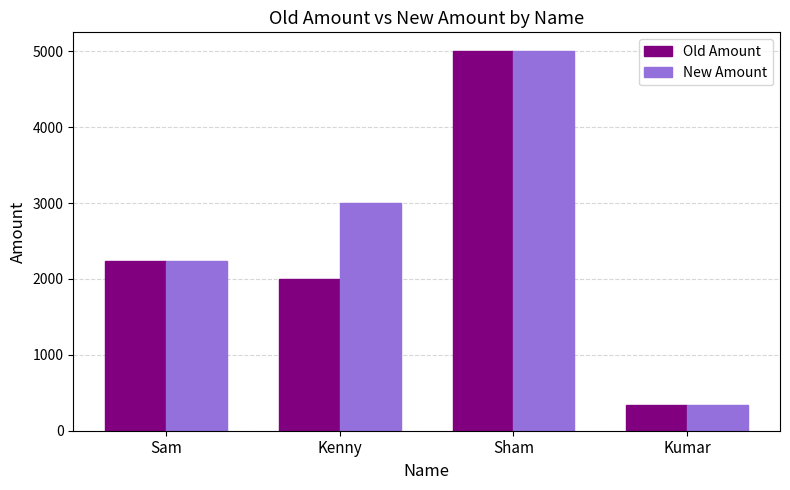

What is the difference between the highest and lowest values at Kenny?

1000